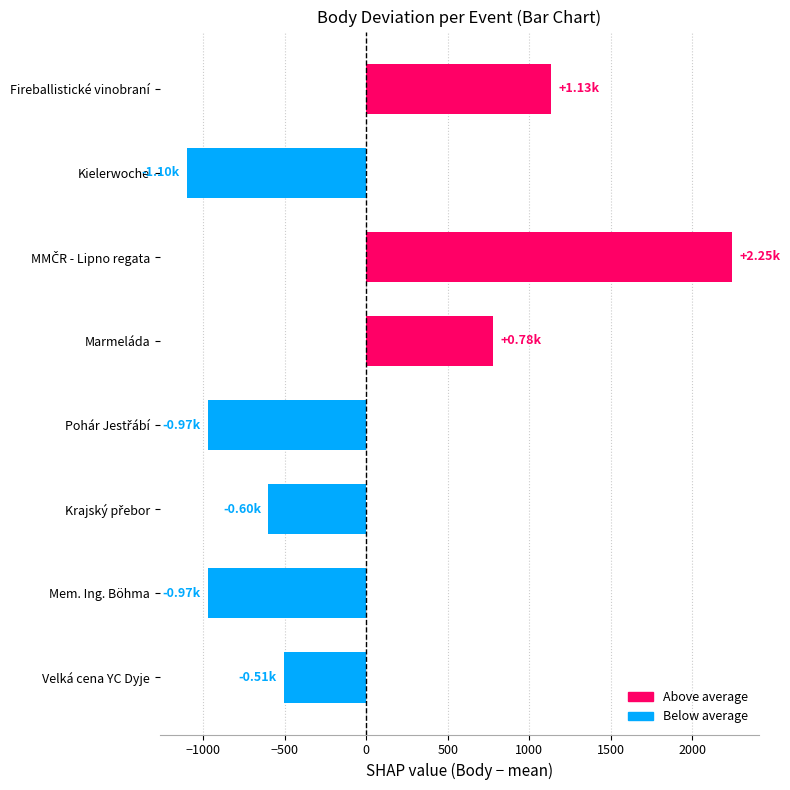

At which label is the value closest to 572?

Marmeláda